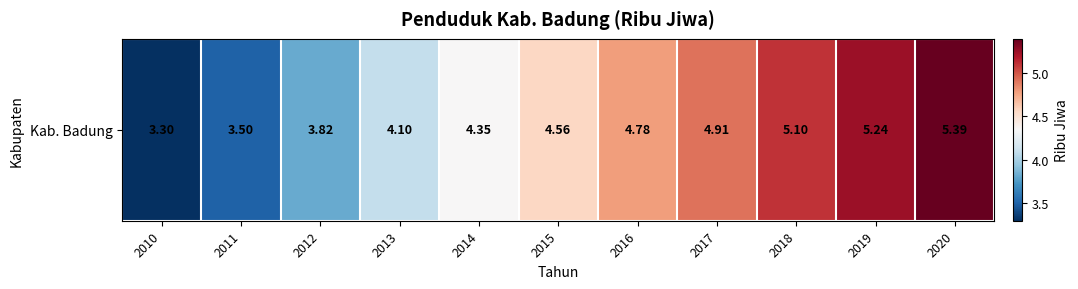

Reading left to right, what are all the values shown in this chart?

3.3	3.5	3.8	4.1	4.3	4.6	4.8	4.9	5.1	5.2	5.4